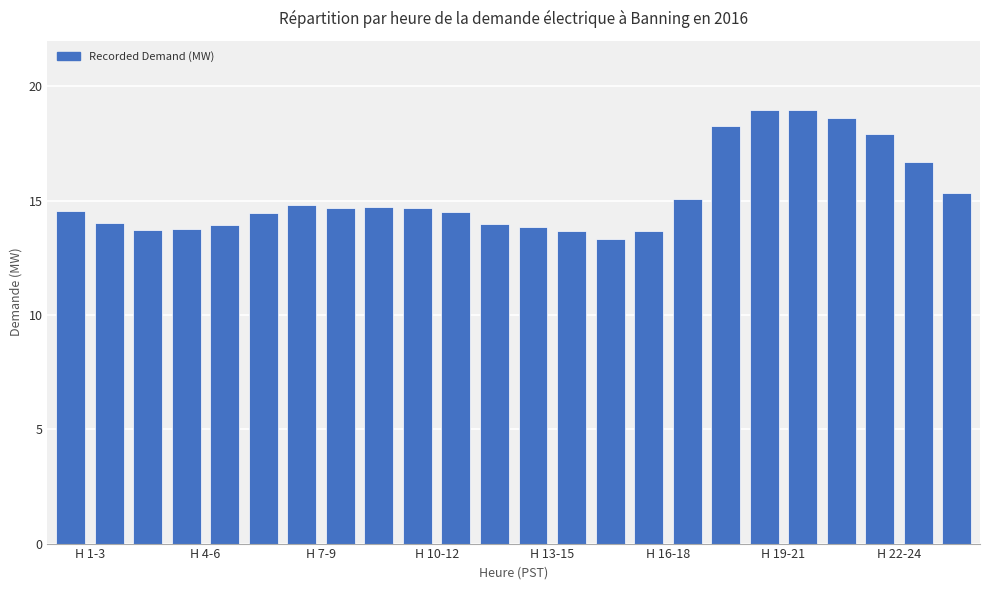

What is the sum of all values?

366.2